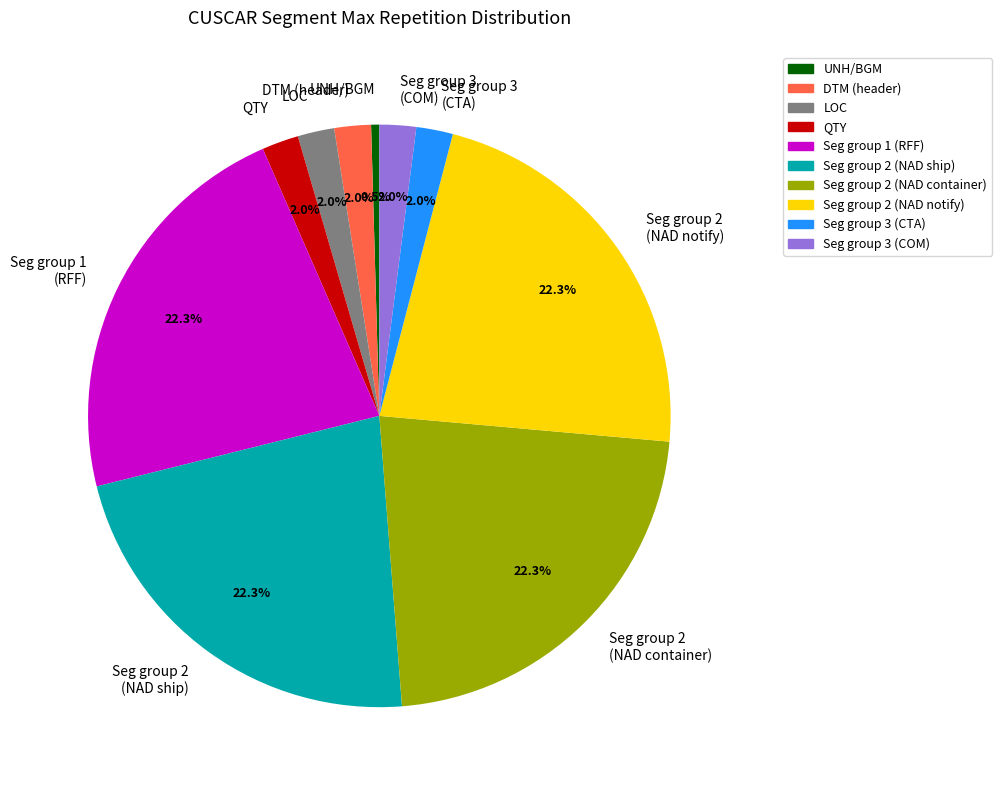

Which category has the smallest portion of the pie?

UNH/BGM